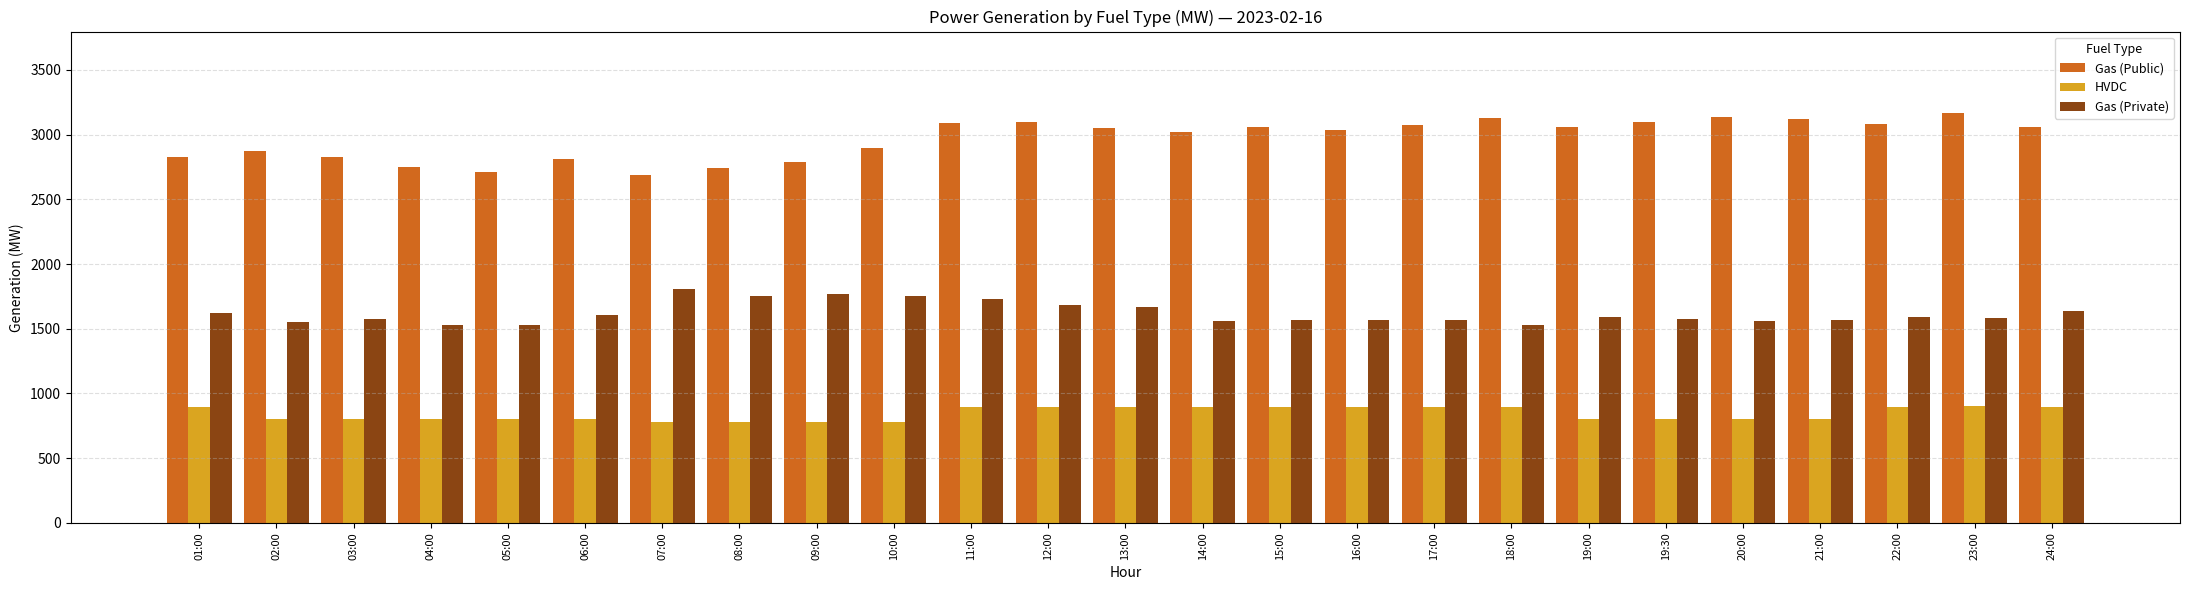

Does the chart contain any negative values?

No